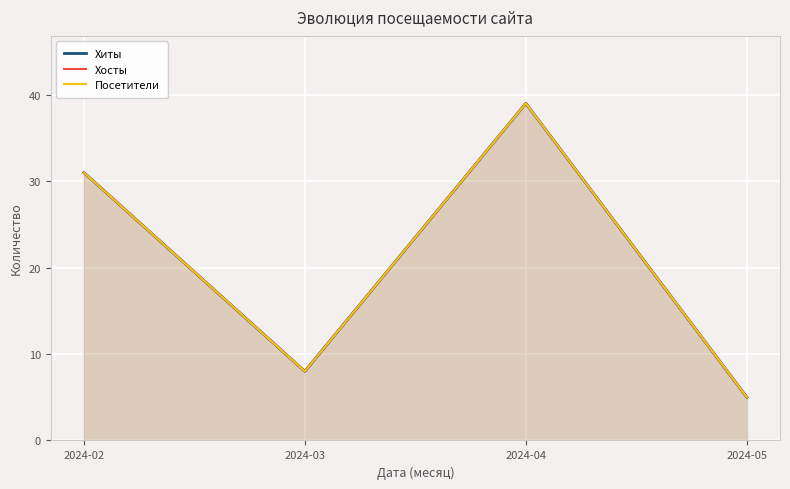

What is the lowest value of the Посетители series?

5